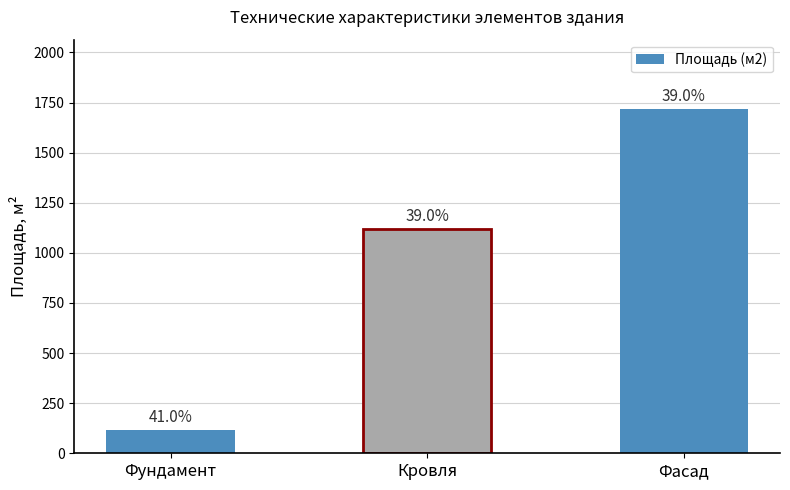

Is it true that the value at Фундамент is 118?

True